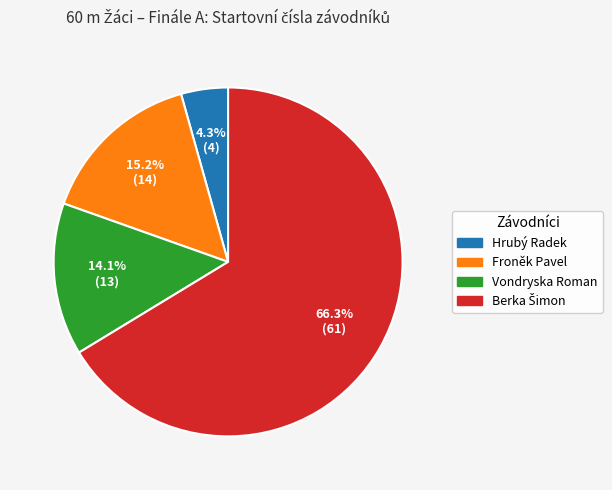

Which has a higher value, Hrubý Radek or Froněk Pavel?

Froněk Pavel